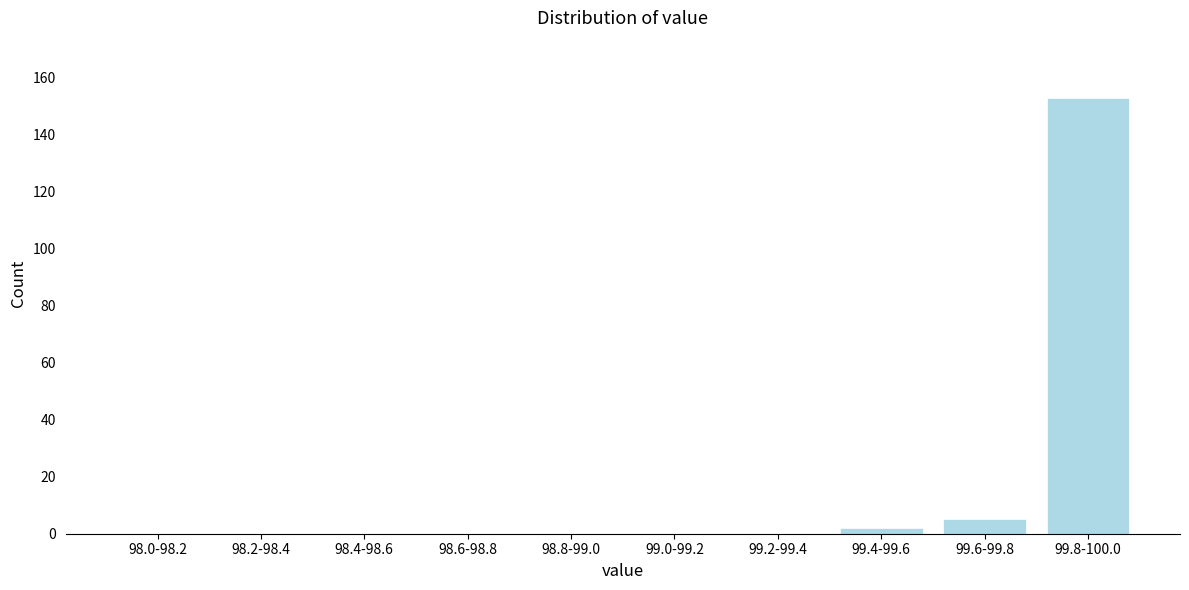

Reading left to right, what are all the values shown in this chart?

98.0-98.2=0	98.2-98.4=0	98.4-98.6=0	98.6-98.8=0	98.8-99.0=0	99.0-99.2=0	99.2-99.4=0	99.4-99.6=2	99.6-99.8=5	99.8-100.0=153